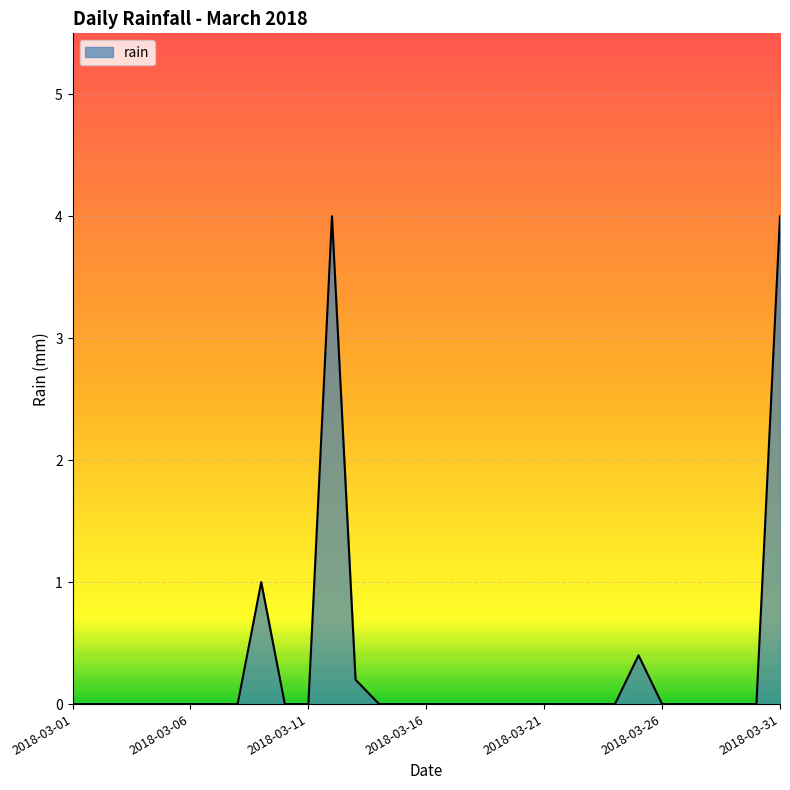

What is the difference between the maximum and minimum values?

4.0